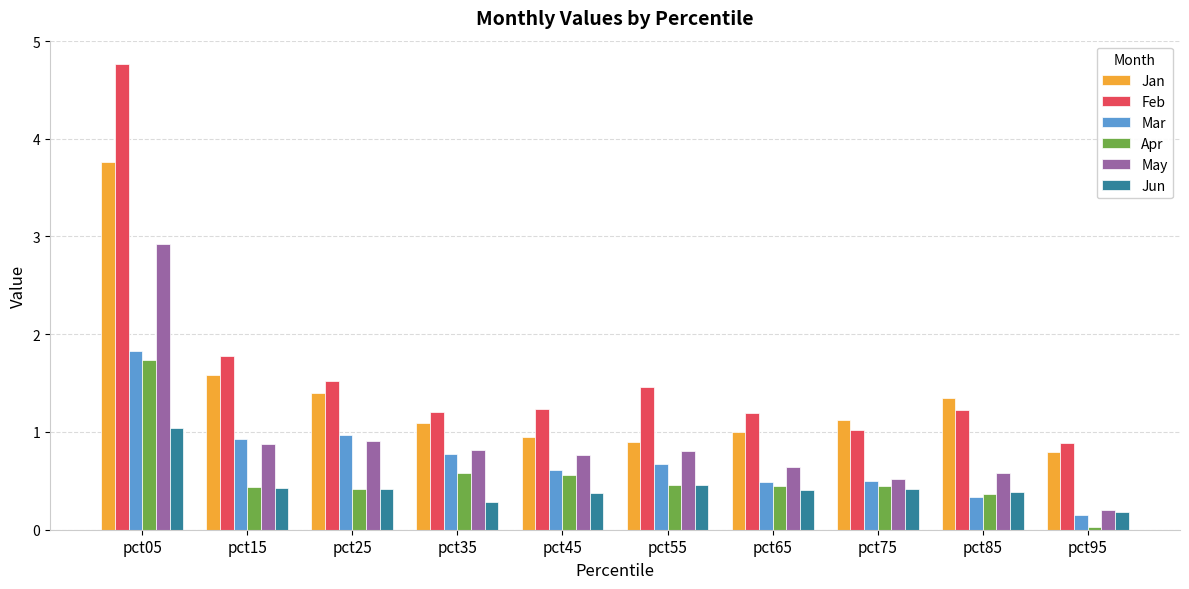

What is the sum of all Jun values?

4.4